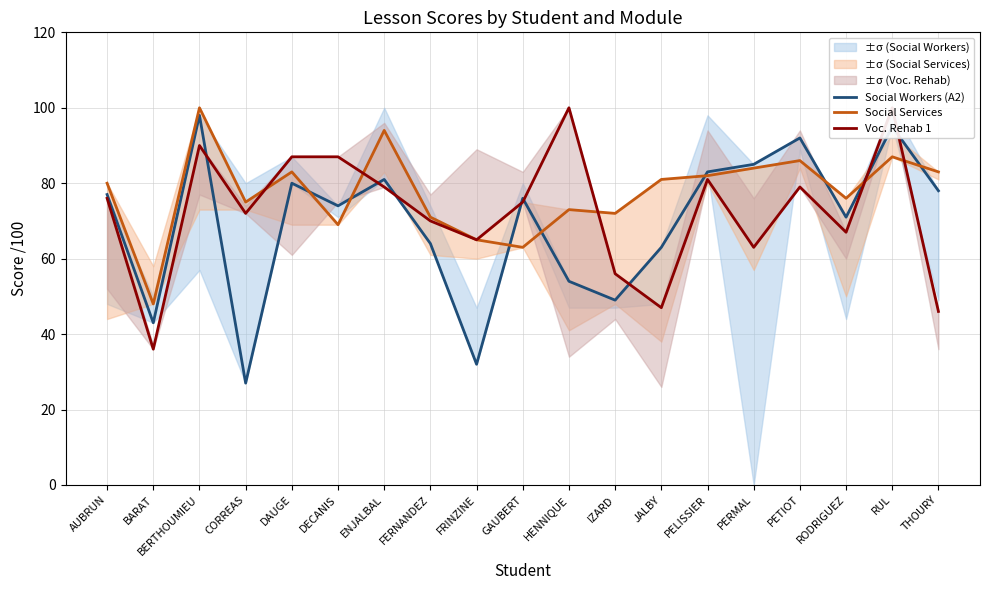

Where does the Voc. Rehab 1 series first go above 75?

AUBRUN